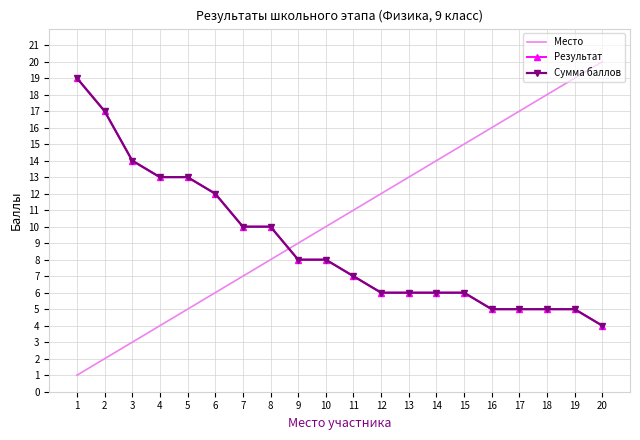

At which label does Место reach its peak?

20